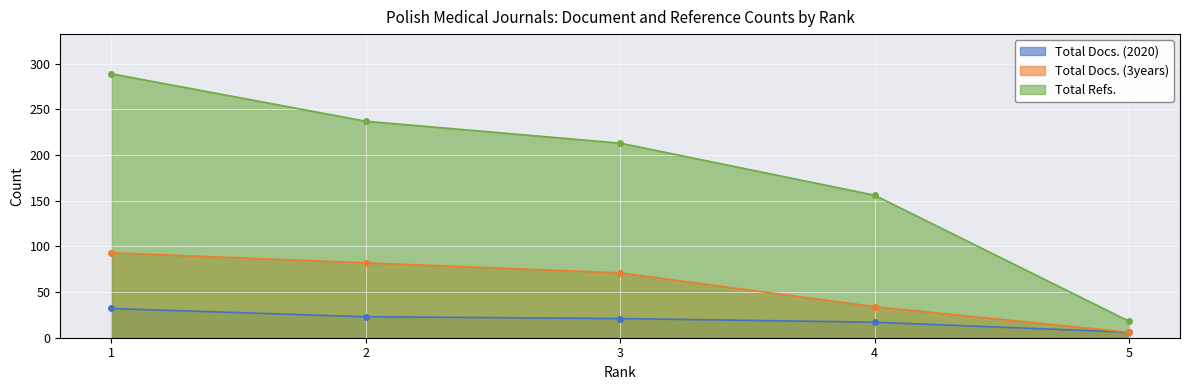

What is the smallest value displayed?

6